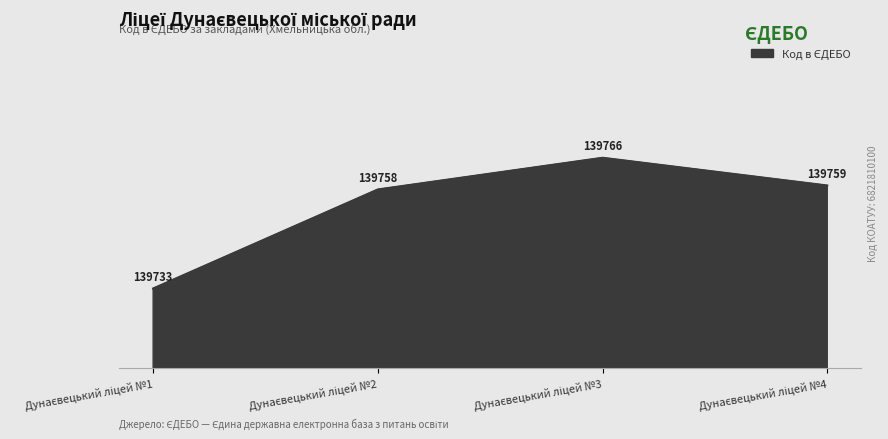

Does the chart have visible grid lines?

Yes